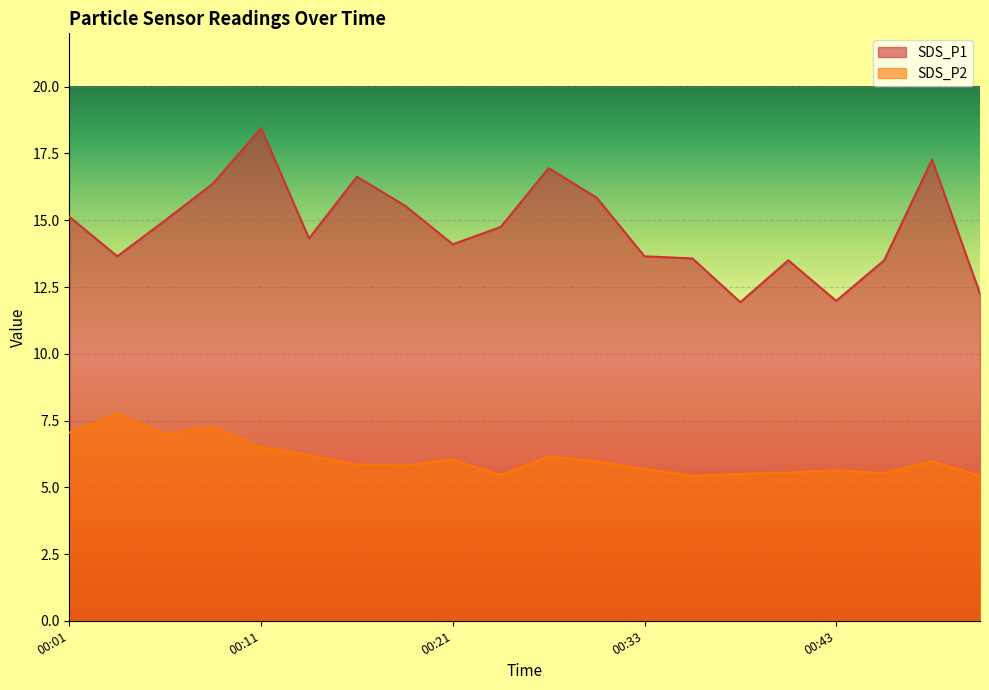

What is the value of the SDS_P1 point at the 16th from the left?

13.5